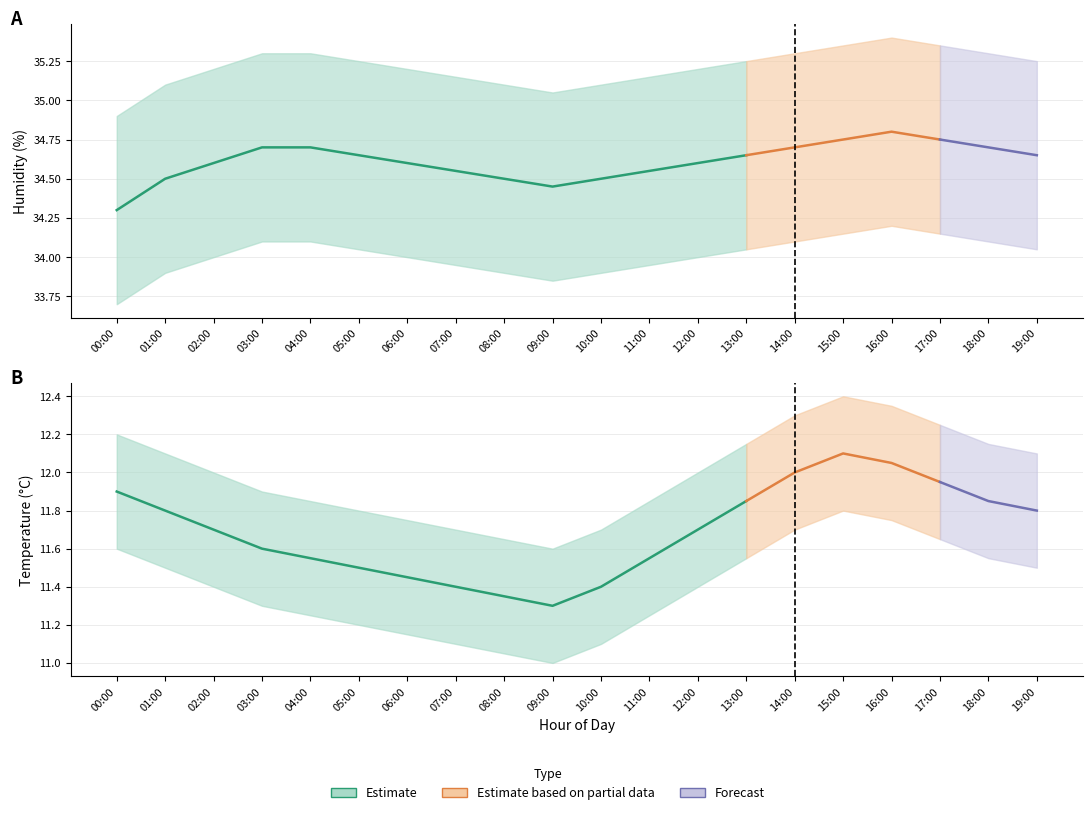

How many lines are shown in the chart?

6